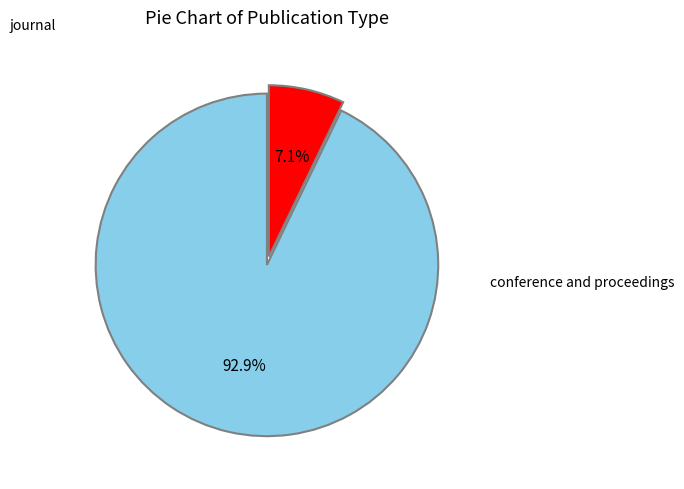

Does any single category account for the majority?

Yes